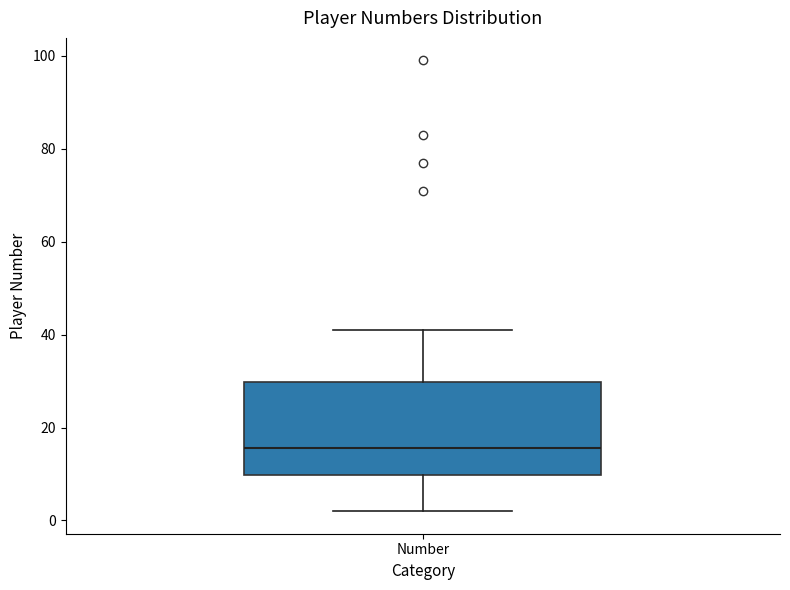

Read this box plot against the y-axis: the position of the median line, the range covered by the box, and the ends of both whiskers. The values are not printed on the chart, so give them approximately, as read against the axis.

median 16, box 10 to 30, whiskers 2 to 42